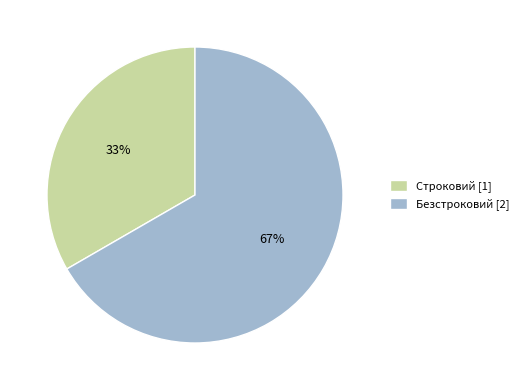

Rank the categories by value from lowest to highest.

Строковий, Безстроковий